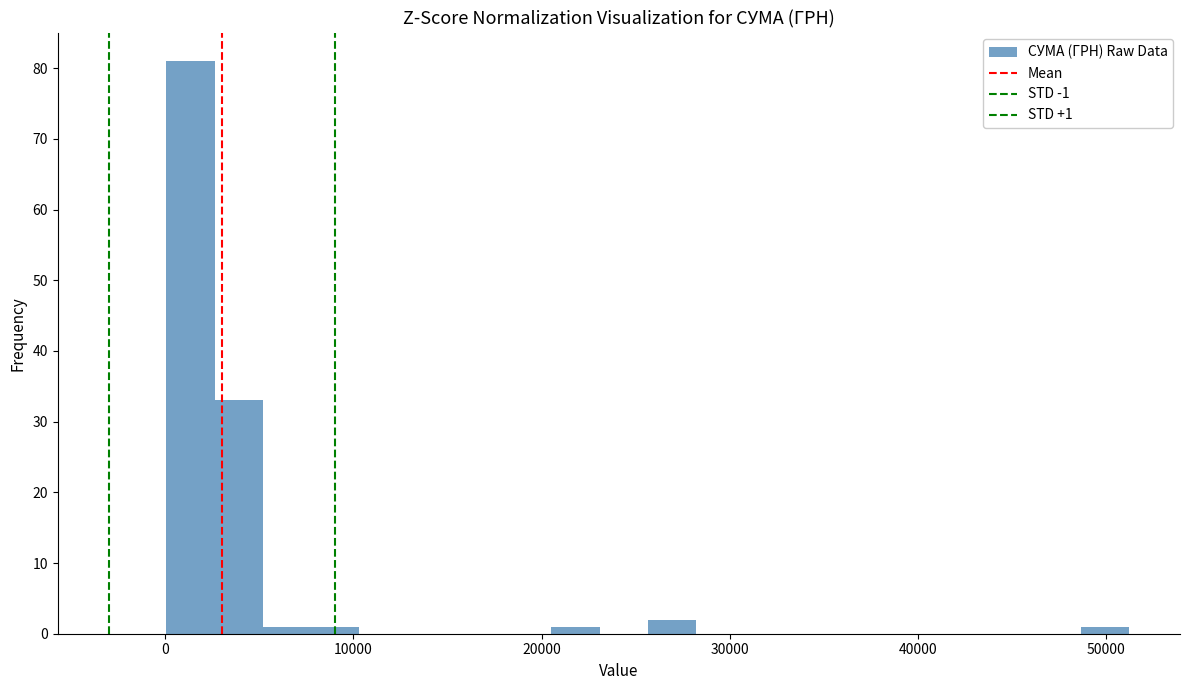

Around what value on the x-axis is the tallest bar? Give the approximate position of its centre, as read against the axis.

1000